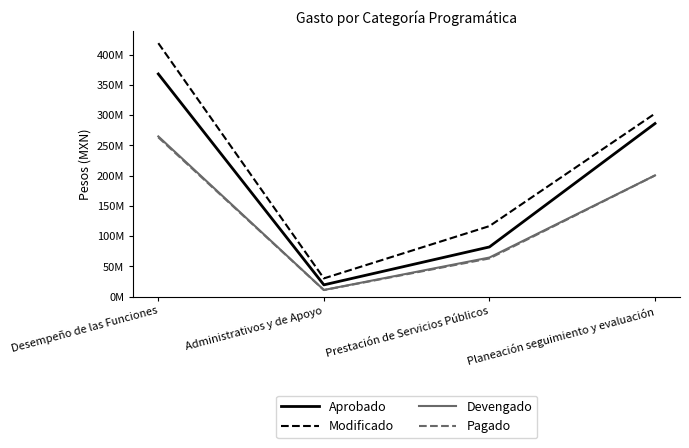

Does the chart have visible grid lines?

No